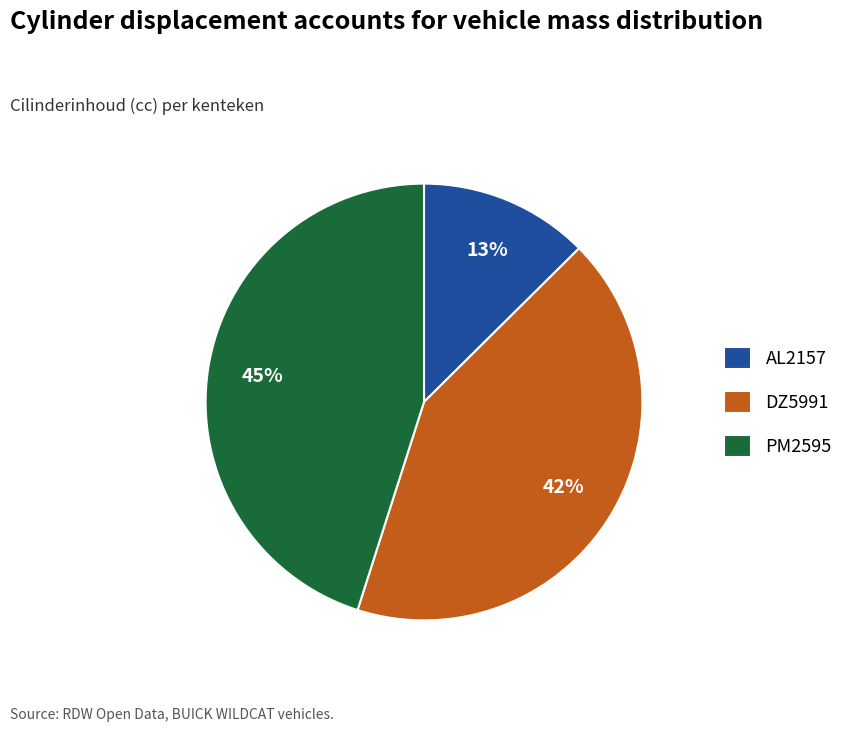

Which category has the smallest portion of the pie?

AL2157